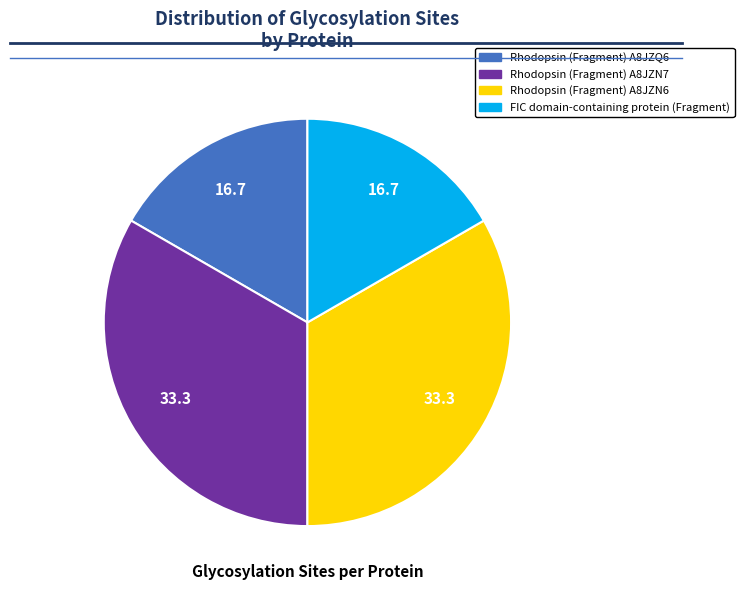

Does any single category account for the majority?

No